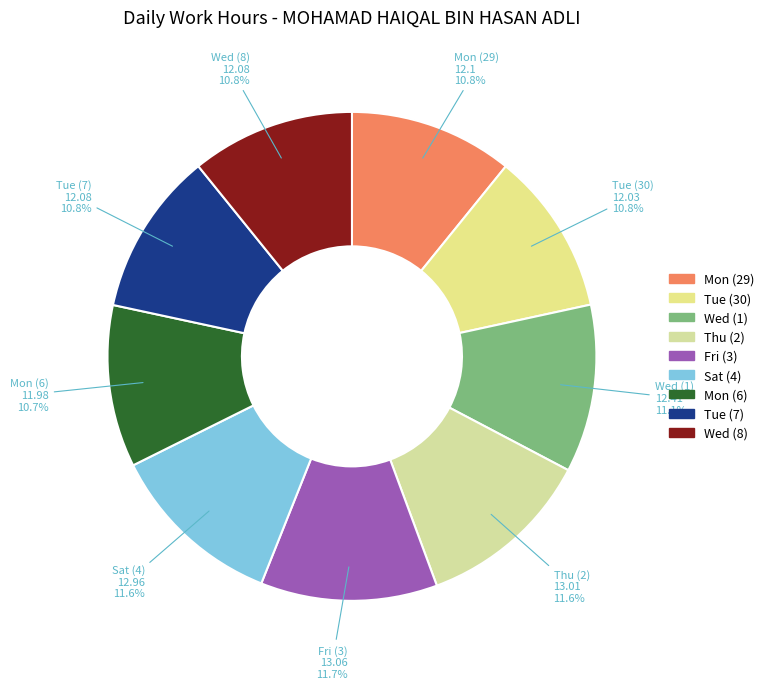

What percentage is the Thu (2) slice, to the nearest percent?

12%